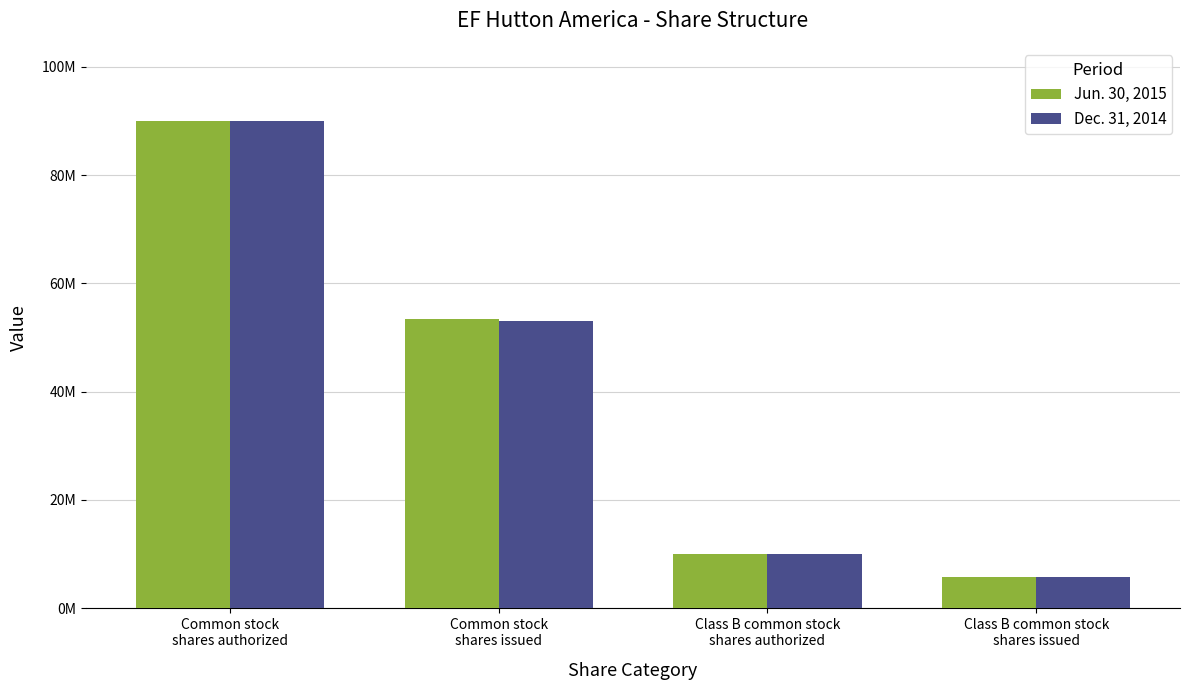

What is the sum of all Dec. 31, 2014 values?

158779199